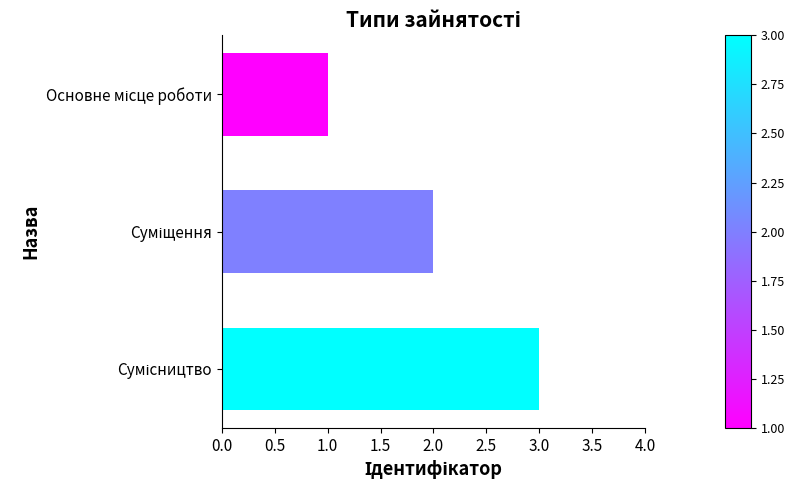

Count the values in the range 1 to 3.

3